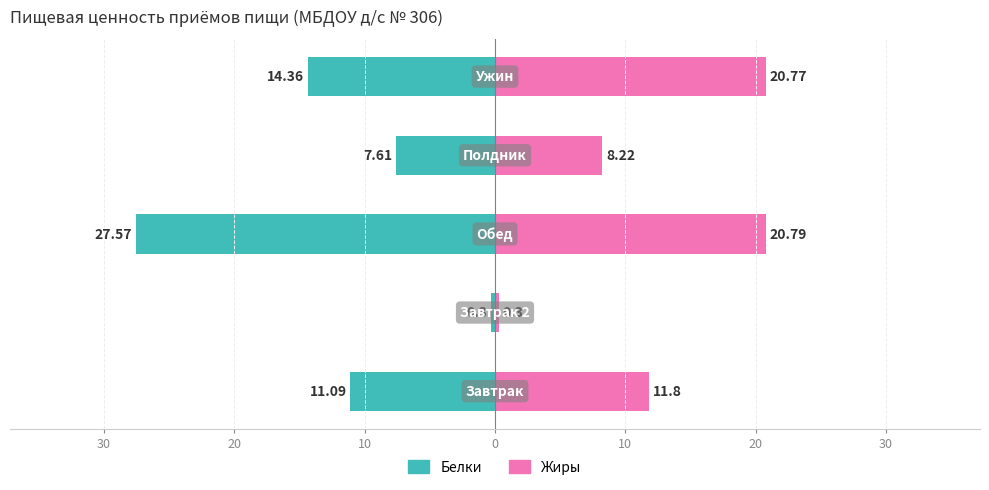

What is the difference between the maximum and second lowest values in the Жиры series?

12.6